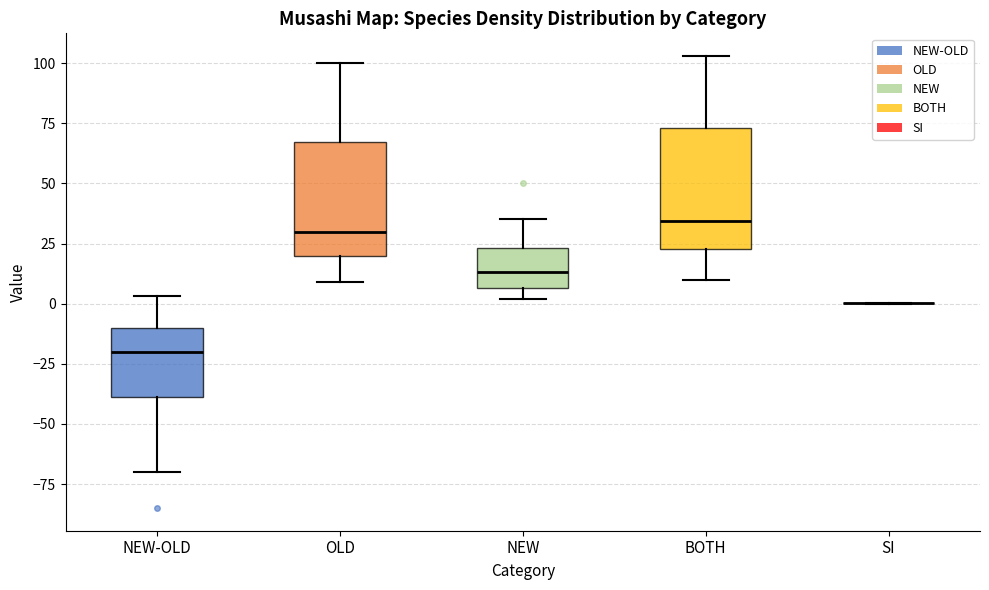

Reading left to right, transcribe this box plot: for each box, give where its median line is, the range the box spans, and where its two whiskers end, as read against the y-axis. The values are not printed on the chart, so give them approximately, as read against the axis.

NEW-OLD: median -20, box -40 to -10, whiskers -70 to 5
OLD: median 30, box 20 to 65, whiskers 10 to 100
NEW: median 15, box 5 to 25, whiskers 0 to 35
BOTH: median 35, box 25 to 75, whiskers 10 to 105
SI: box collapsed to a line at 0, whiskers 0 to 0